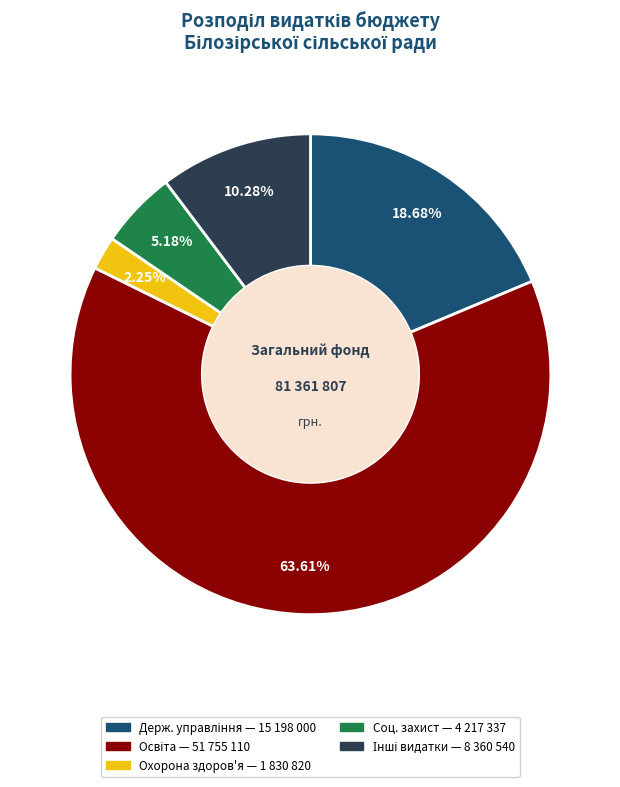

Is there a majority slice in this chart?

Yes